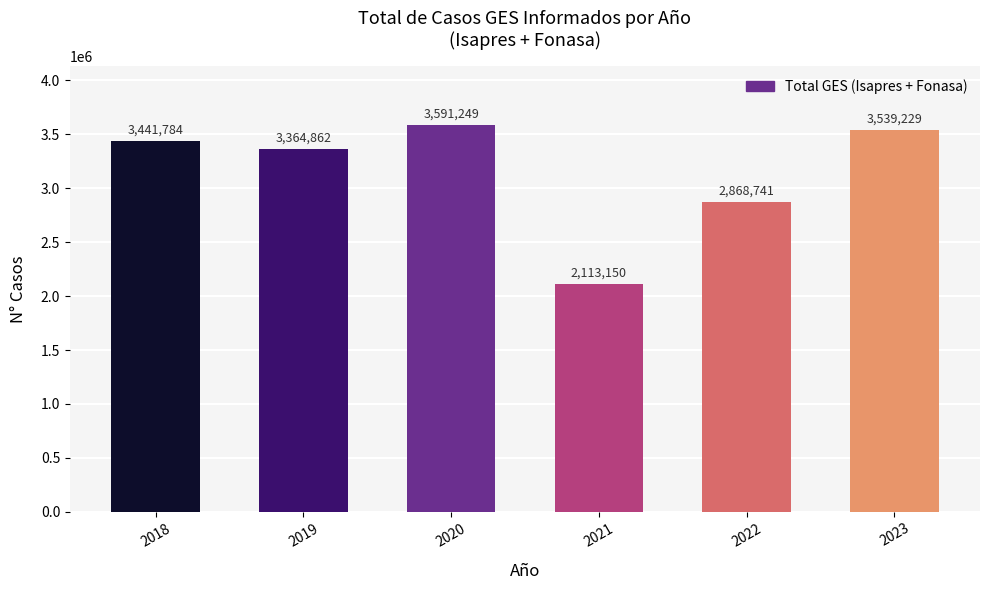

How many bars are there in total?

6